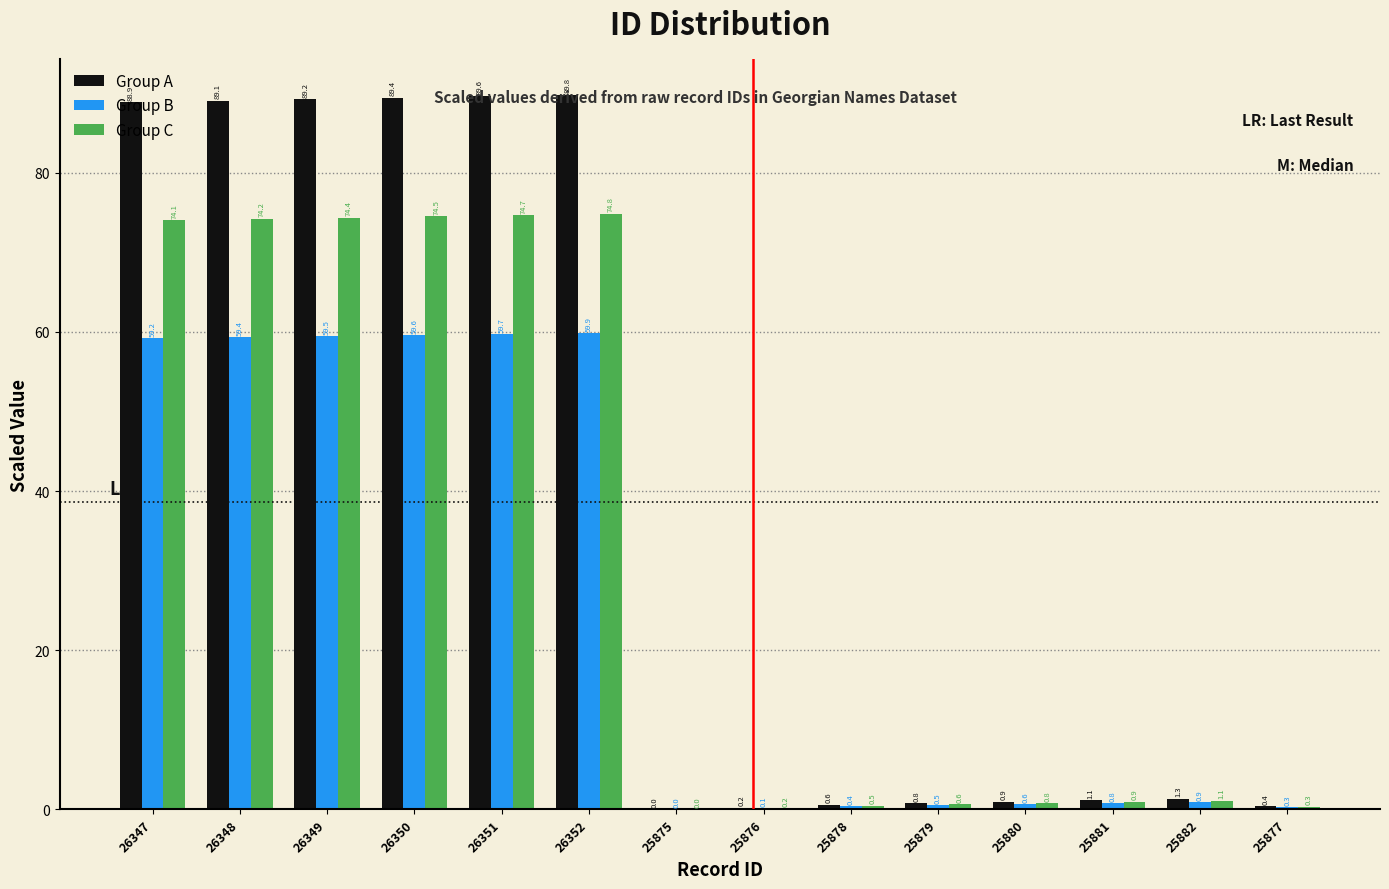

How many data points does each series have?

14